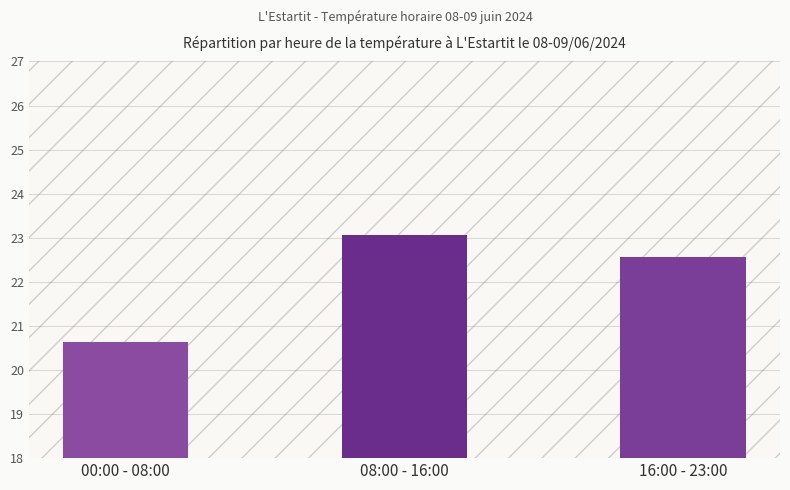

Reading left to right, transcribe all the data shown in this chart.

00:00 - 08:00=20.6	08:00 - 16:00=23.1	16:00 - 23:00=22.6